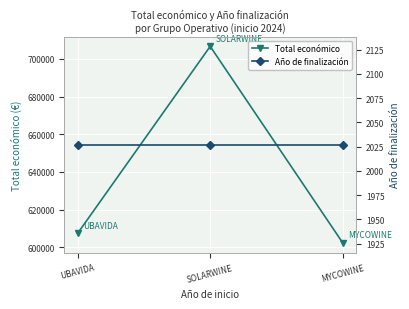

Reading left to right, list all the values displayed in this chart.

Total económico: 607342.0	706697.0	602295.4
Año de finalización: 2027.0	2027.0	2027.0